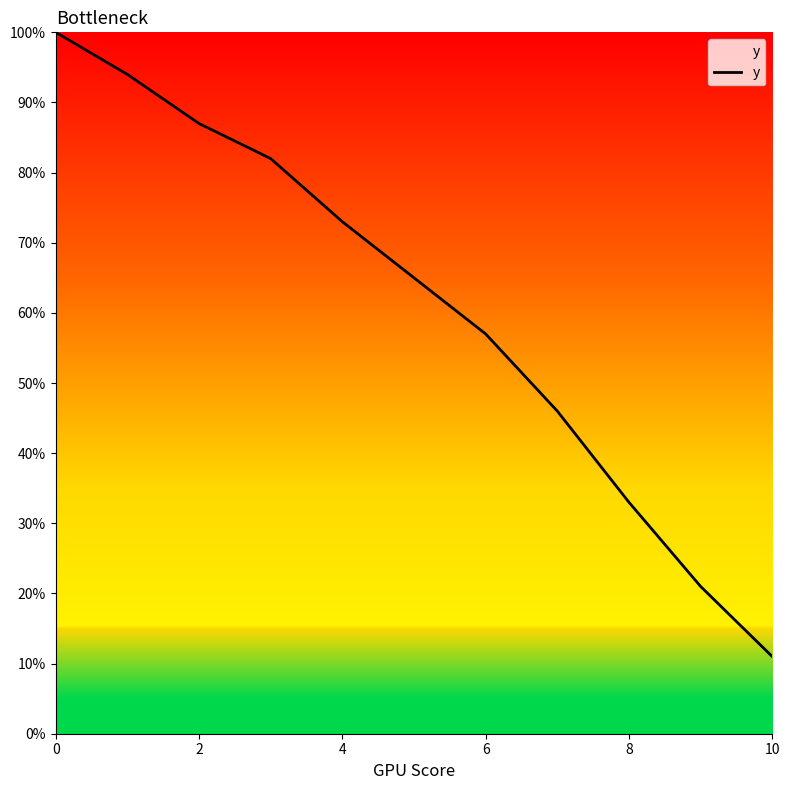

Reading left to right, what are all the values shown in this chart?

1.0	0.9	0.9	0.8	0.7	0.7	0.6	0.5	0.3	0.2	0.1